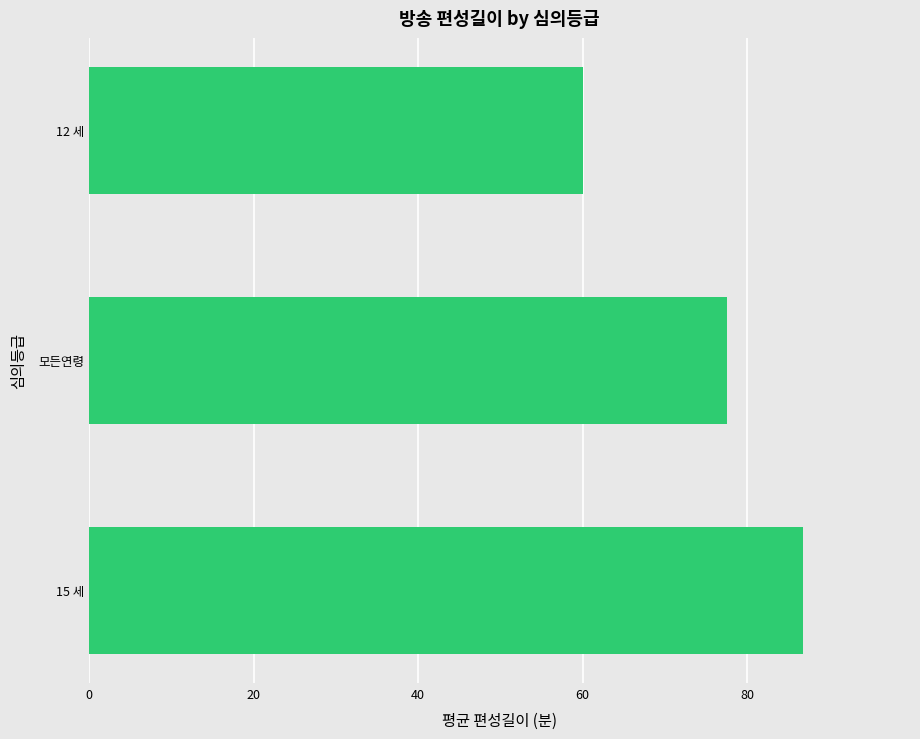

The chart shows a value of 111.6 at 모든연령. True or false?

False